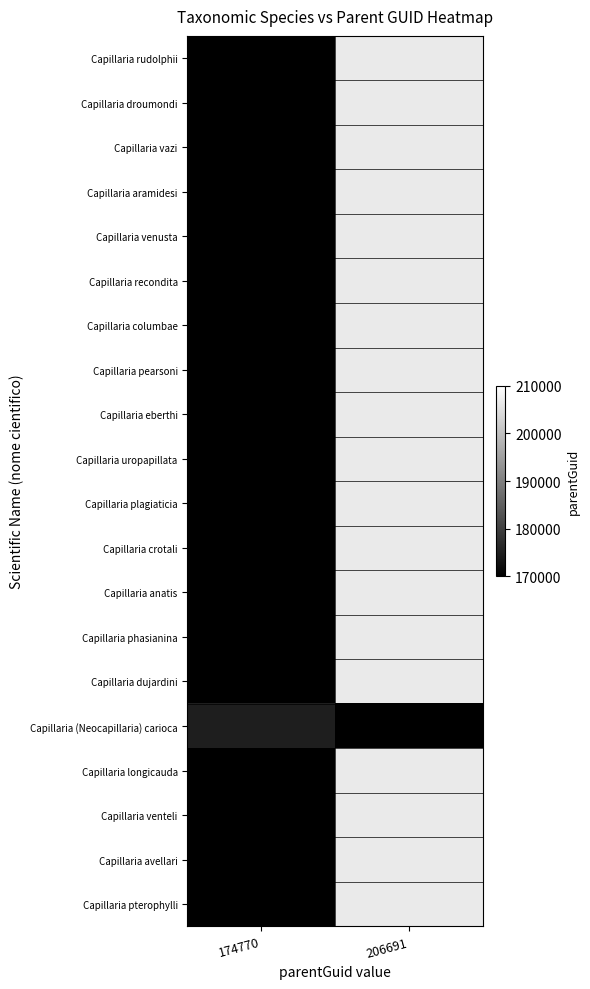

At which category is the sum across all series the highest?

206691